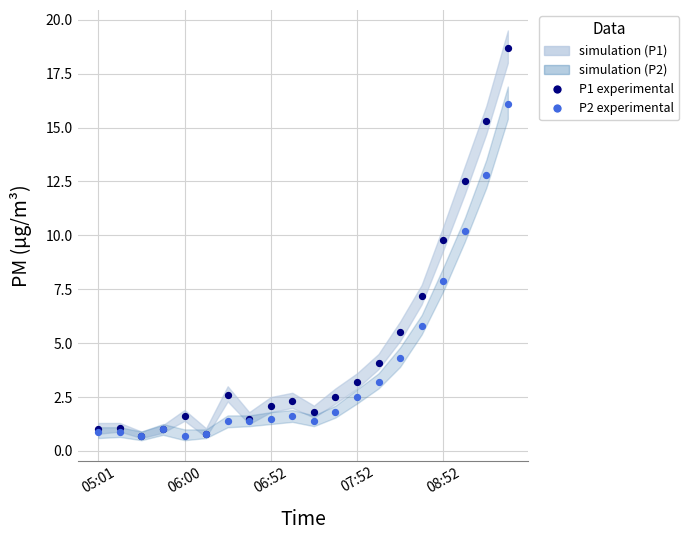

Across all series, what Y value is closest to 9?

9.8